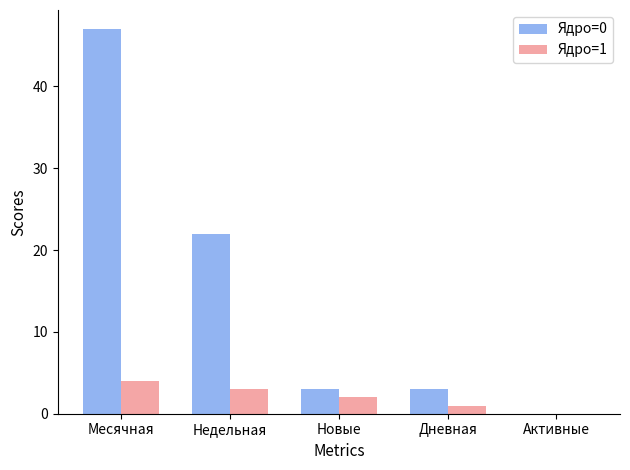

Which series changed the most between Новые and Активные?

Ядро=0